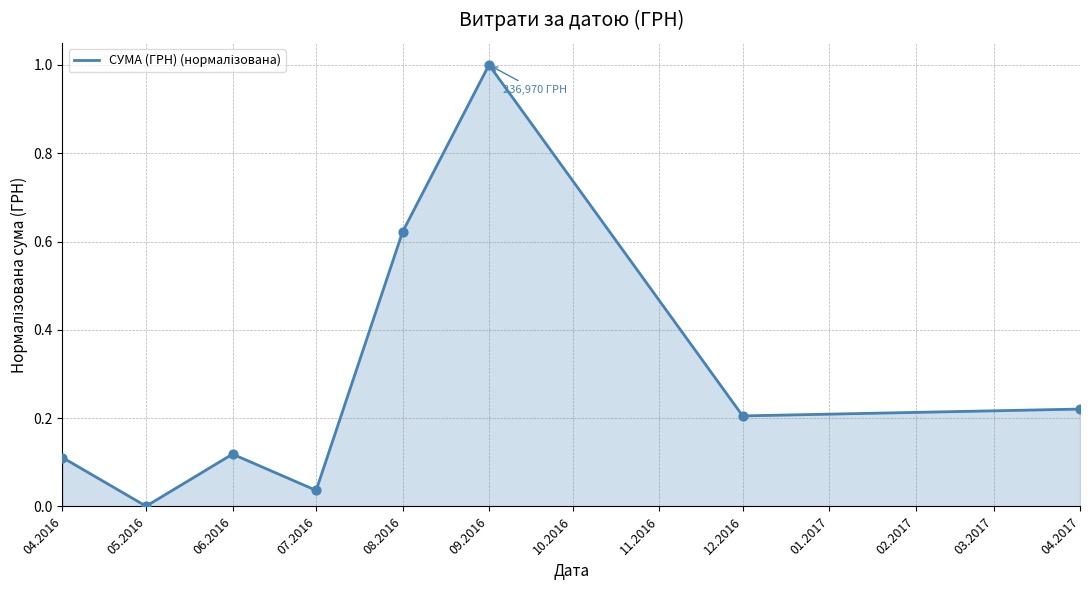

What is the change in value from 05.2016 to 08.2016?

+0.6